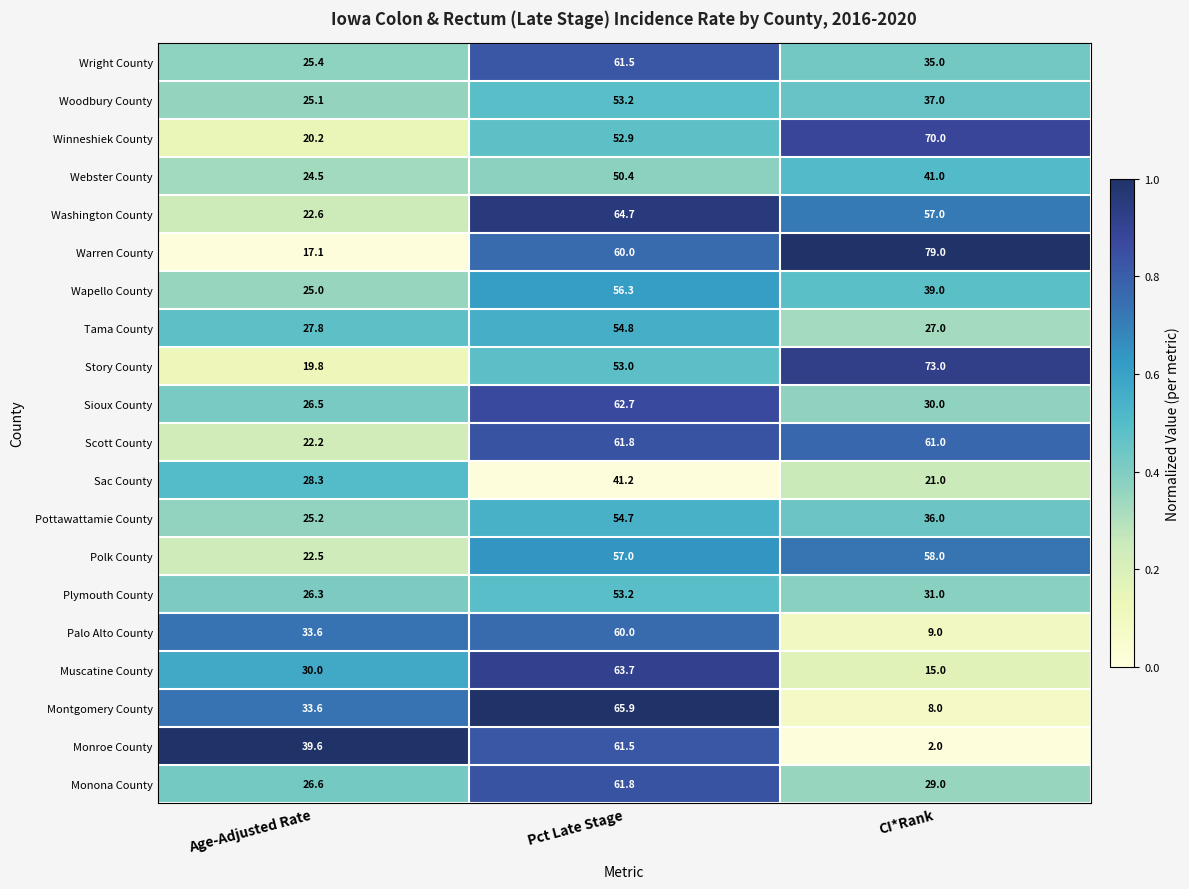

Which series has the largest range (max minus min)?

Warren County